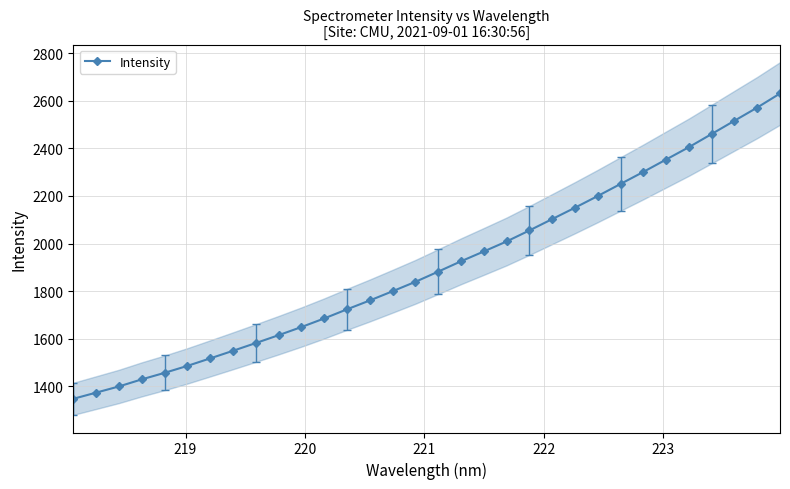

What is the lowest value of the Intensity series?

1348.0